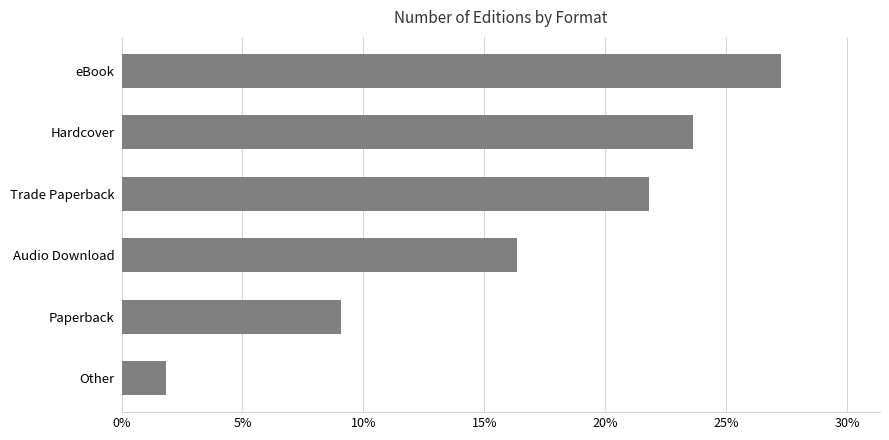

Rank the categories by value from lowest to highest.

Other, Paperback, Audio Download, Trade Paperback, Hardcover, eBook